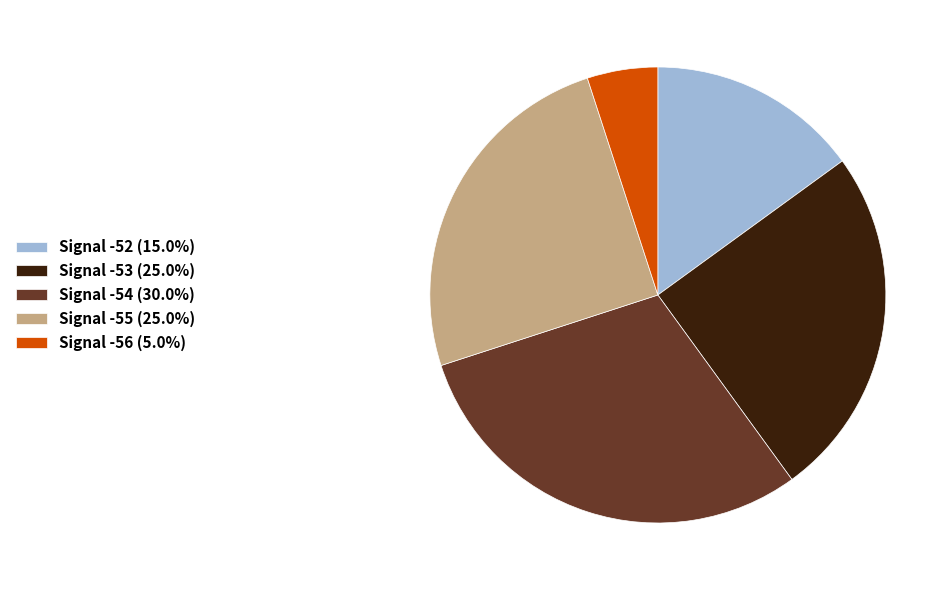

Combined, do Signal -56 (5.0%) and Signal -54 (30.0%) account for over 50%?

No